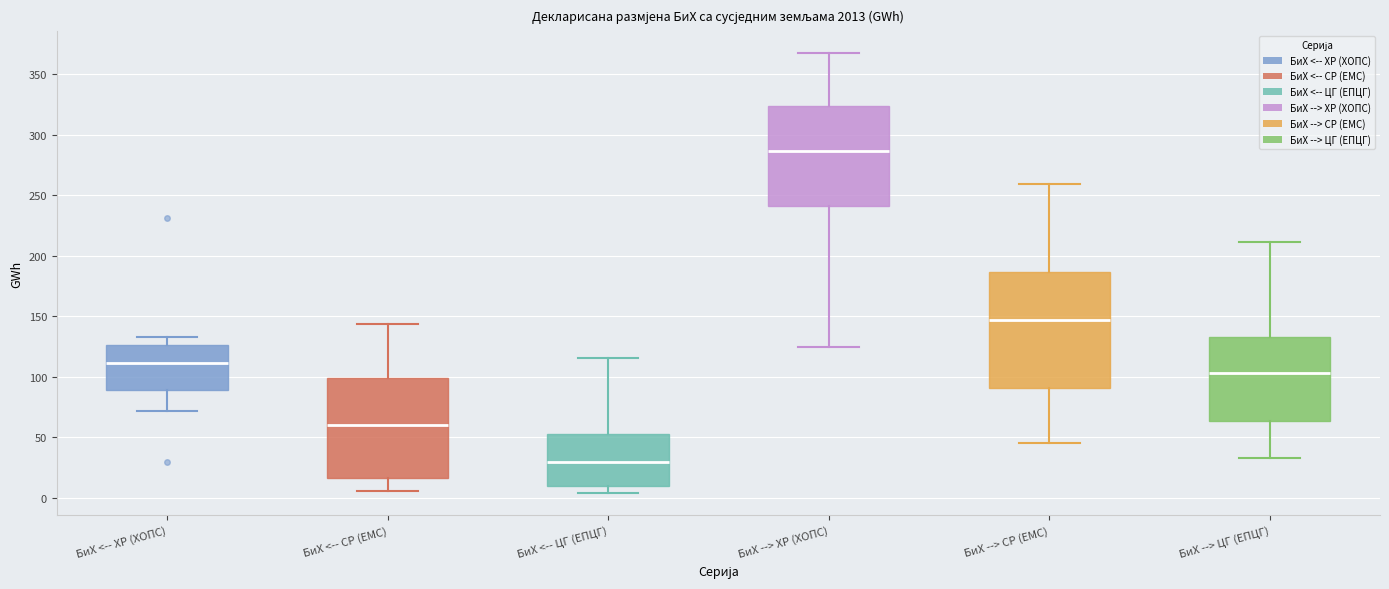

Which box's median line is the highest?

БиХ --> ХР (ХОПС)